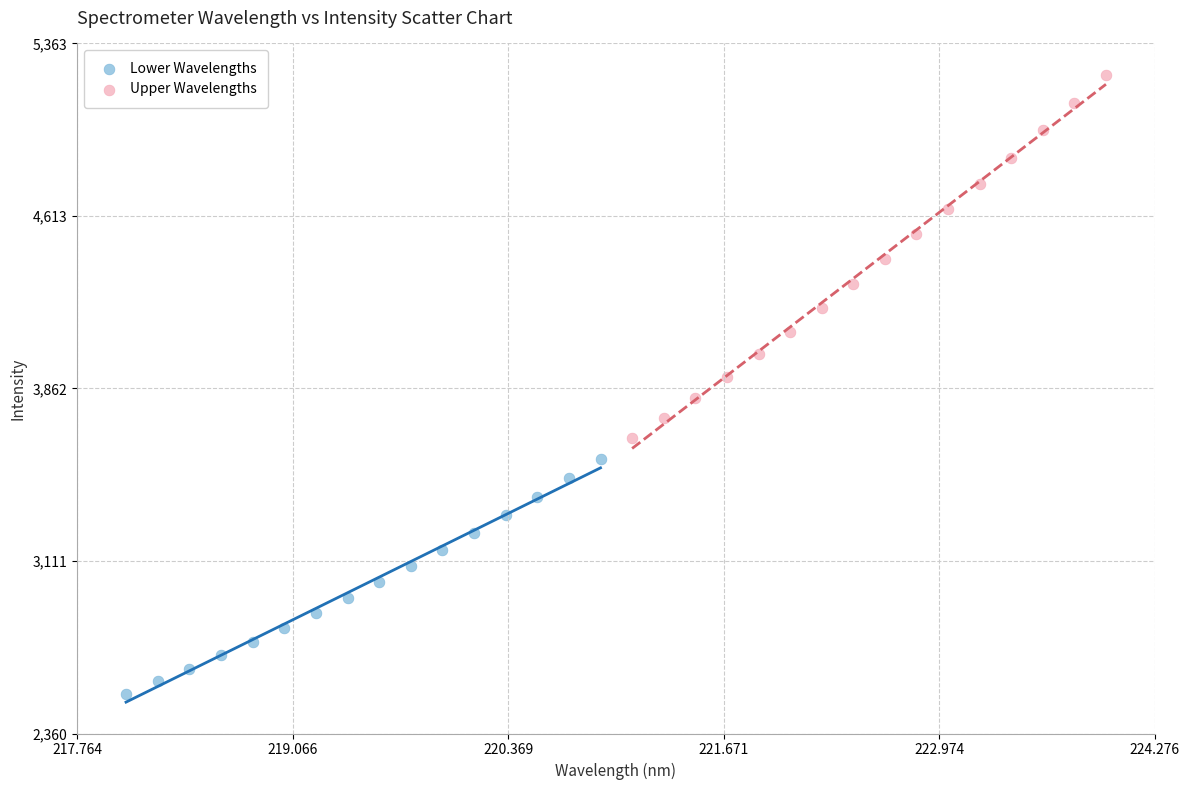

Which series contains the lowest Y value?

Lower Wavelengths